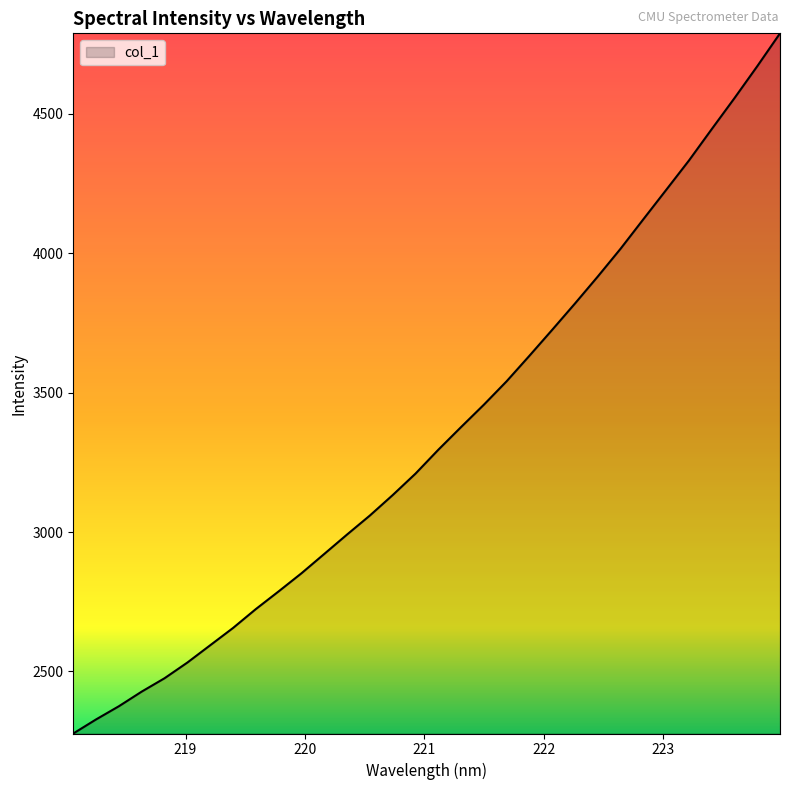

What is the smallest value displayed?

2277.3